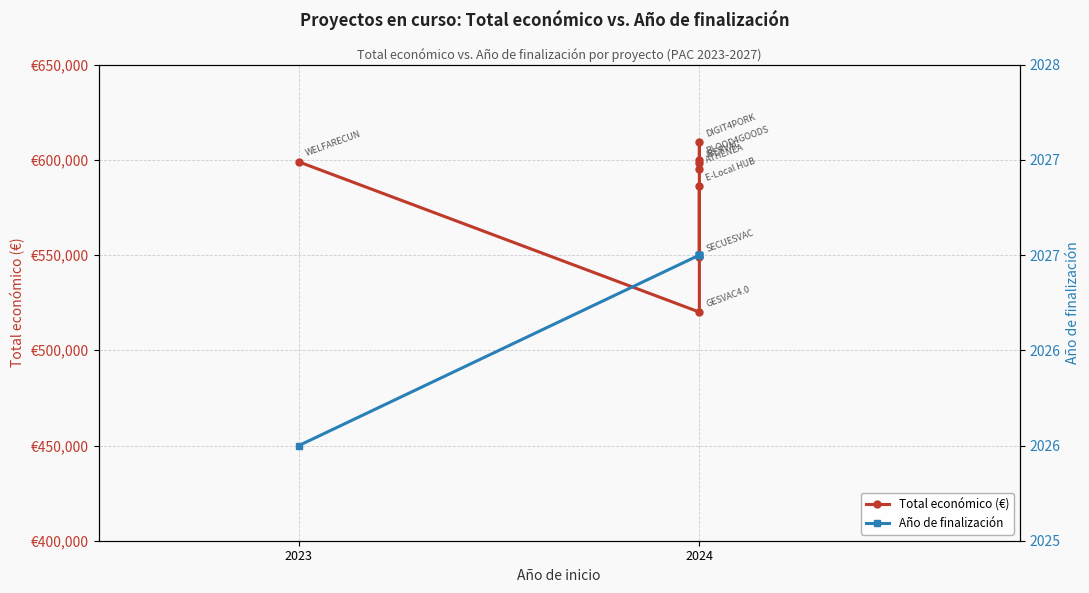

True or false: Total económico (€) and Año de finalización cross at least once.

False